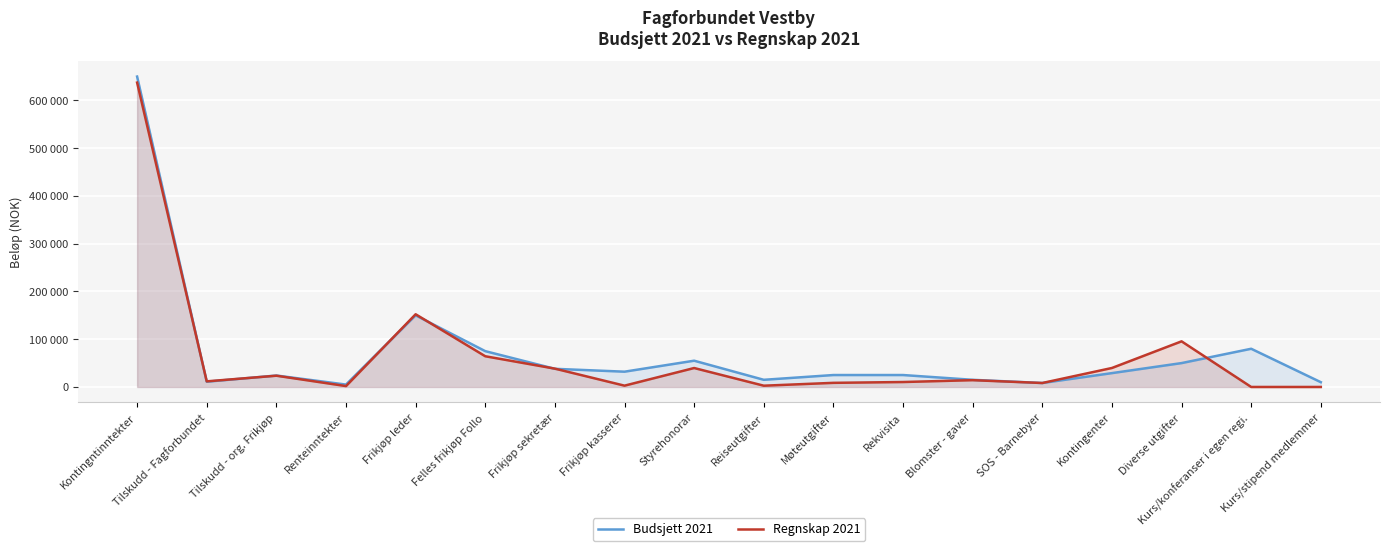

At which label does Budsjett 2021 reach its peak?

Kontingntinntekter